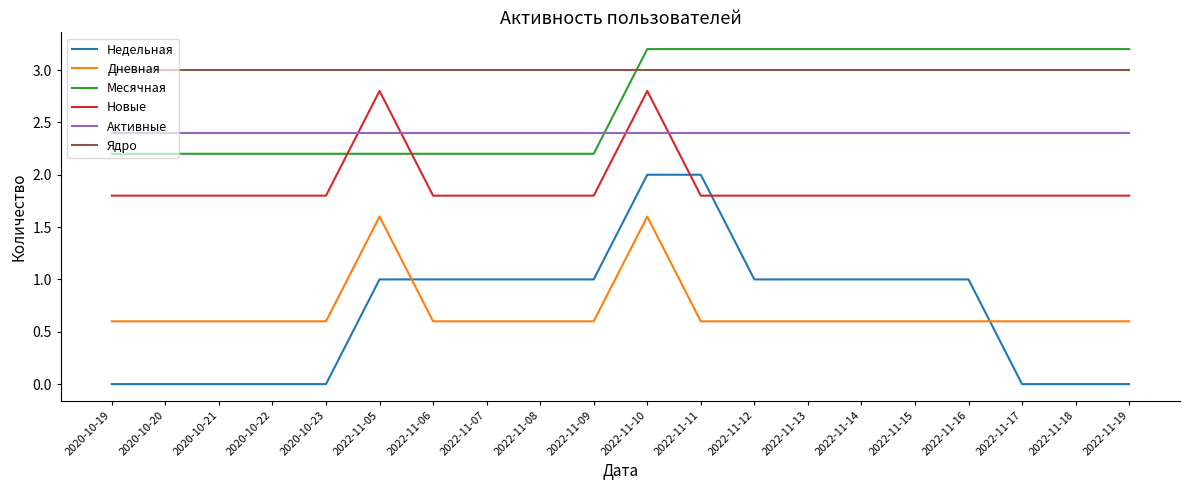

Reading left to right, what are all the values shown in this chart?

Недельная: 2020-10-19=0.0	2020-10-20=0.0	2020-10-21=0.0	2020-10-22=0.0	2020-10-23=0.0	2022-11-05=1.0	2022-11-06=1.0	2022-11-07=1.0	2022-11-08=1.0	2022-11-09=1.0	2022-11-10=2.0	2022-11-11=2.0	2022-11-12=1.0	2022-11-13=1.0	2022-11-14=1.0	2022-11-15=1.0	2022-11-16=1.0	2022-11-17=0.0	2022-11-18=0.0	2022-11-19=0.0
Дневная: 2020-10-19=0.6	2020-10-20=0.6	2020-10-21=0.6	2020-10-22=0.6	2020-10-23=0.6	2022-11-05=1.6	2022-11-06=0.6	2022-11-07=0.6	2022-11-08=0.6	2022-11-09=0.6	2022-11-10=1.6	2022-11-11=0.6	2022-11-12=0.6	2022-11-13=0.6	2022-11-14=0.6	2022-11-15=0.6	2022-11-16=0.6	2022-11-17=0.6	2022-11-18=0.6	2022-11-19=0.6
Месячная: 2020-10-19=2.2	2020-10-20=2.2	2020-10-21=2.2	2020-10-22=2.2	2020-10-23=2.2	2022-11-05=2.2	2022-11-06=2.2	2022-11-07=2.2	2022-11-08=2.2	2022-11-09=2.2	2022-11-10=3.2	2022-11-11=3.2	2022-11-12=3.2	2022-11-13=3.2	2022-11-14=3.2	2022-11-15=3.2	2022-11-16=3.2	2022-11-17=3.2	2022-11-18=3.2	2022-11-19=3.2
Новые: 2020-10-19=1.8	2020-10-20=1.8	2020-10-21=1.8	2020-10-22=1.8	2020-10-23=1.8	2022-11-05=2.8	2022-11-06=1.8	2022-11-07=1.8	2022-11-08=1.8	2022-11-09=1.8	2022-11-10=2.8	2022-11-11=1.8	2022-11-12=1.8	2022-11-13=1.8	2022-11-14=1.8	2022-11-15=1.8	2022-11-16=1.8	2022-11-17=1.8	2022-11-18=1.8	2022-11-19=1.8
Активные: 2020-10-19=2.4	2020-10-20=2.4	2020-10-21=2.4	2020-10-22=2.4	2020-10-23=2.4	2022-11-05=2.4	2022-11-06=2.4	2022-11-07=2.4	2022-11-08=2.4	2022-11-09=2.4	2022-11-10=2.4	2022-11-11=2.4	2022-11-12=2.4	2022-11-13=2.4	2022-11-14=2.4	2022-11-15=2.4	2022-11-16=2.4	2022-11-17=2.4	2022-11-18=2.4	2022-11-19=2.4
Ядро: 2020-10-19=3.0	2020-10-20=3.0	2020-10-21=3.0	2020-10-22=3.0	2020-10-23=3.0	2022-11-05=3.0	2022-11-06=3.0	2022-11-07=3.0	2022-11-08=3.0	2022-11-09=3.0	2022-11-10=3.0	2022-11-11=3.0	2022-11-12=3.0	2022-11-13=3.0	2022-11-14=3.0	2022-11-15=3.0	2022-11-16=3.0	2022-11-17=3.0	2022-11-18=3.0	2022-11-19=3.0